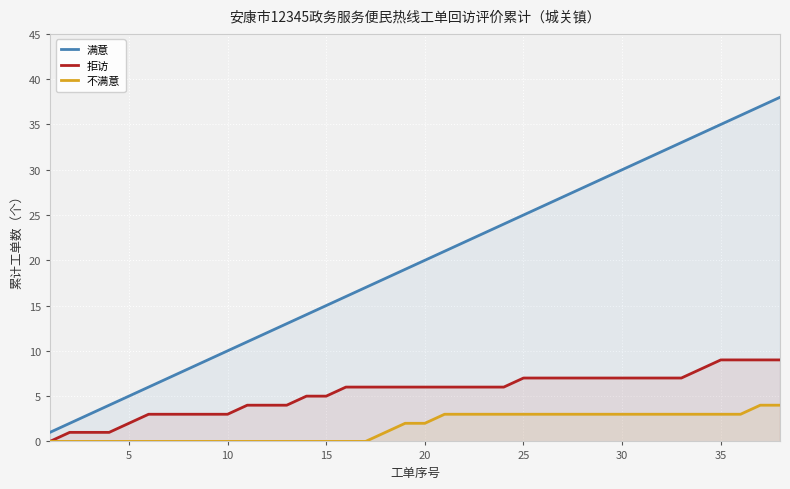

How many values in the 不满意 series are below 2?

18